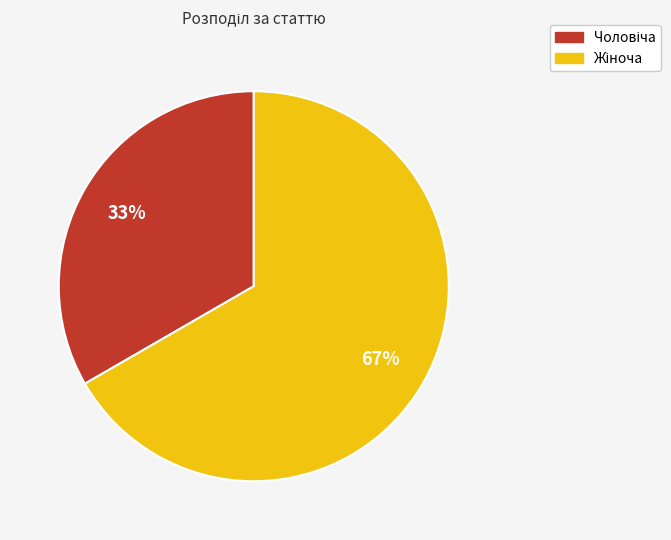

Count the number of slices in the pie.

2